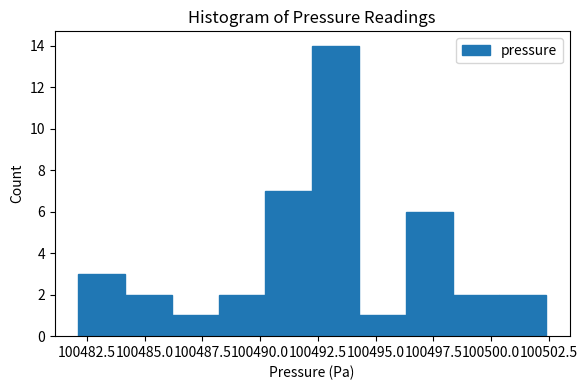

What is the height of the bar covering 100486.0 to 100488.0 on the x-axis? Neither the bar edges nor the heights are printed on the chart, so give them approximately, as read against the axes.

1